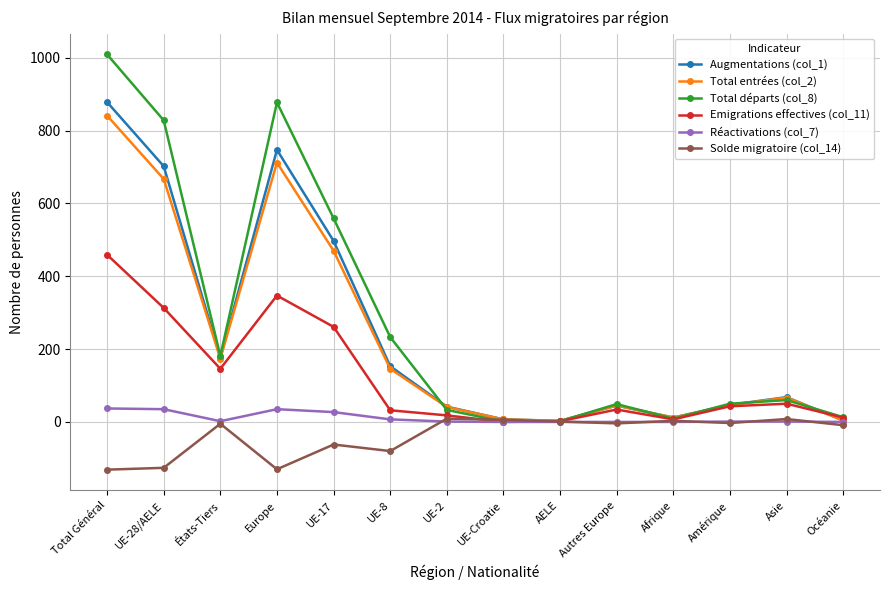

What value does the Total départs (col_8) series have at Amérique?

50